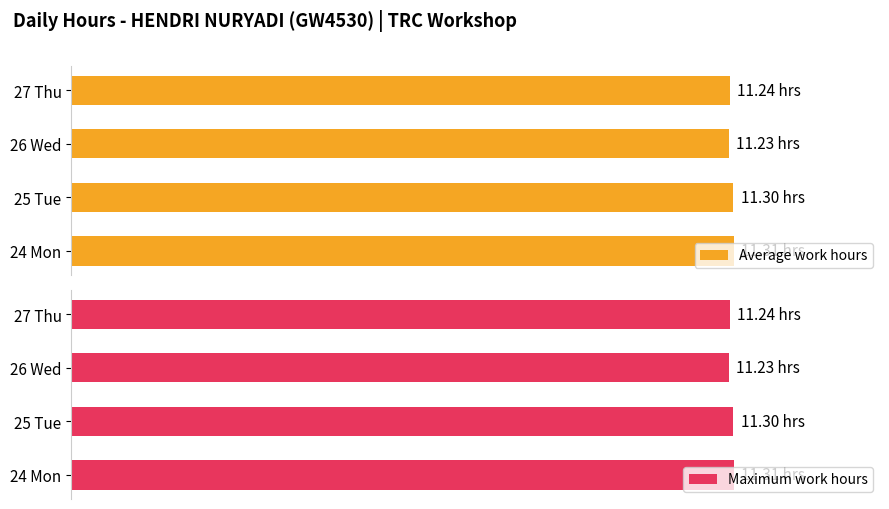

True or false: Average work hours has a value of 161.4 at 26 Wed.

False